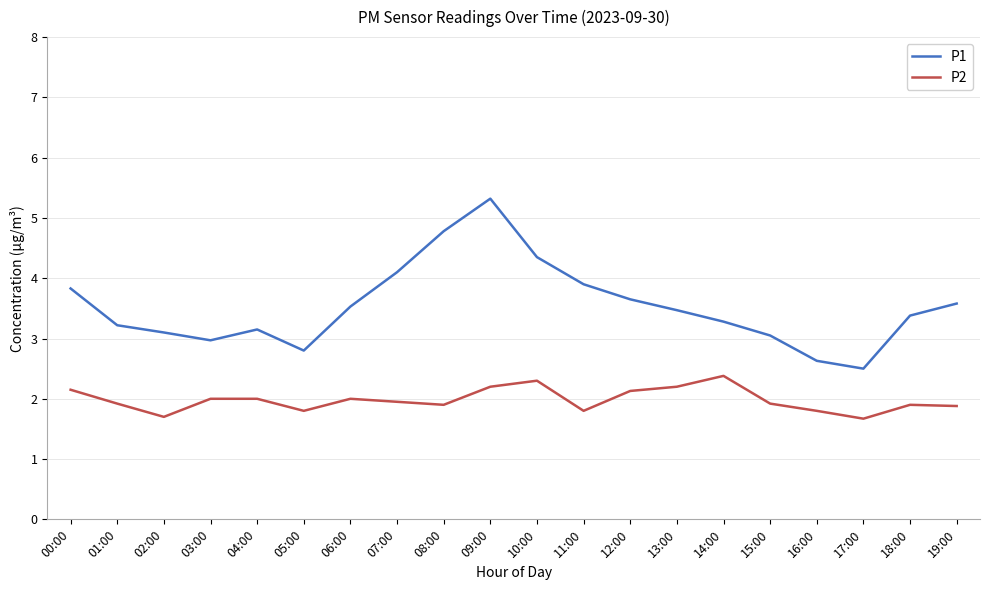

What are all the series names shown in the legend?

P1, P2